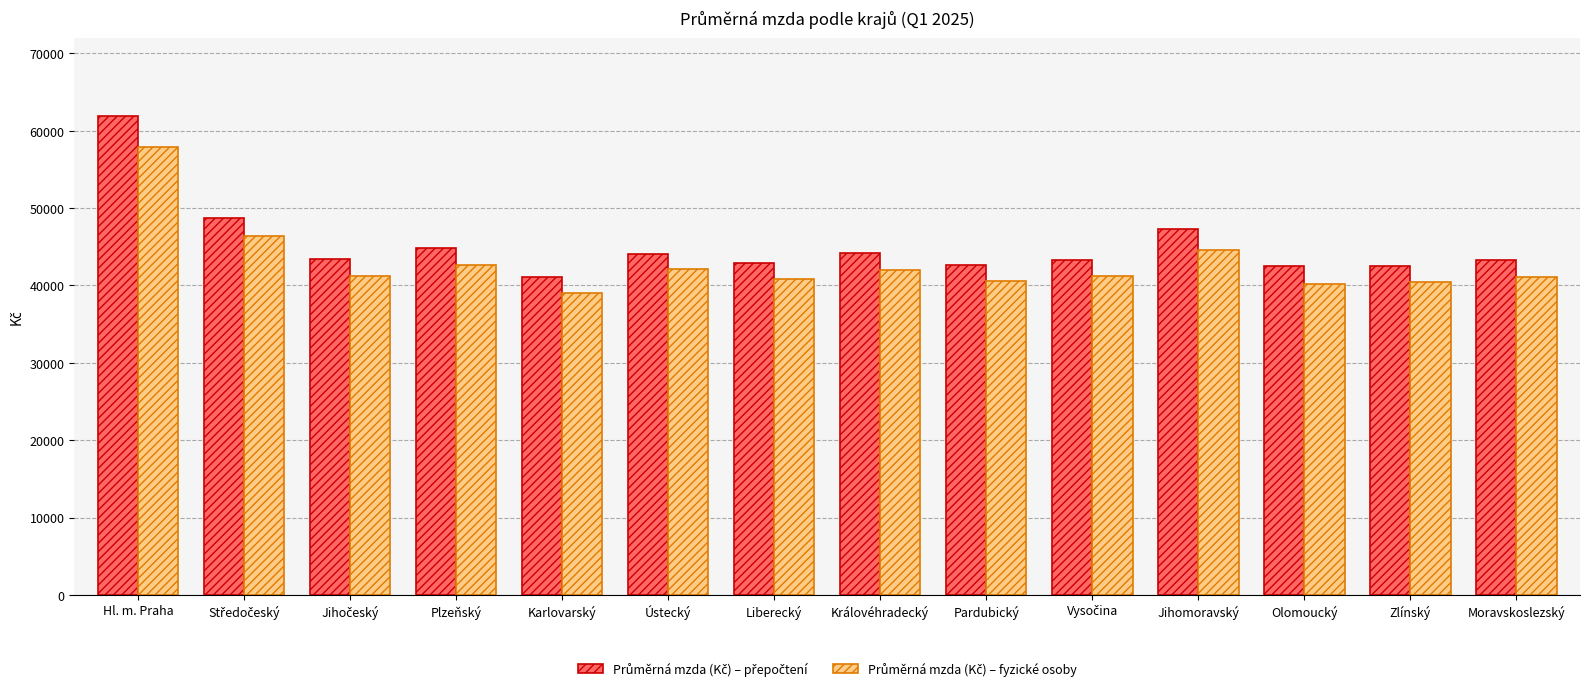

What is the greatest value displayed?

61949.8